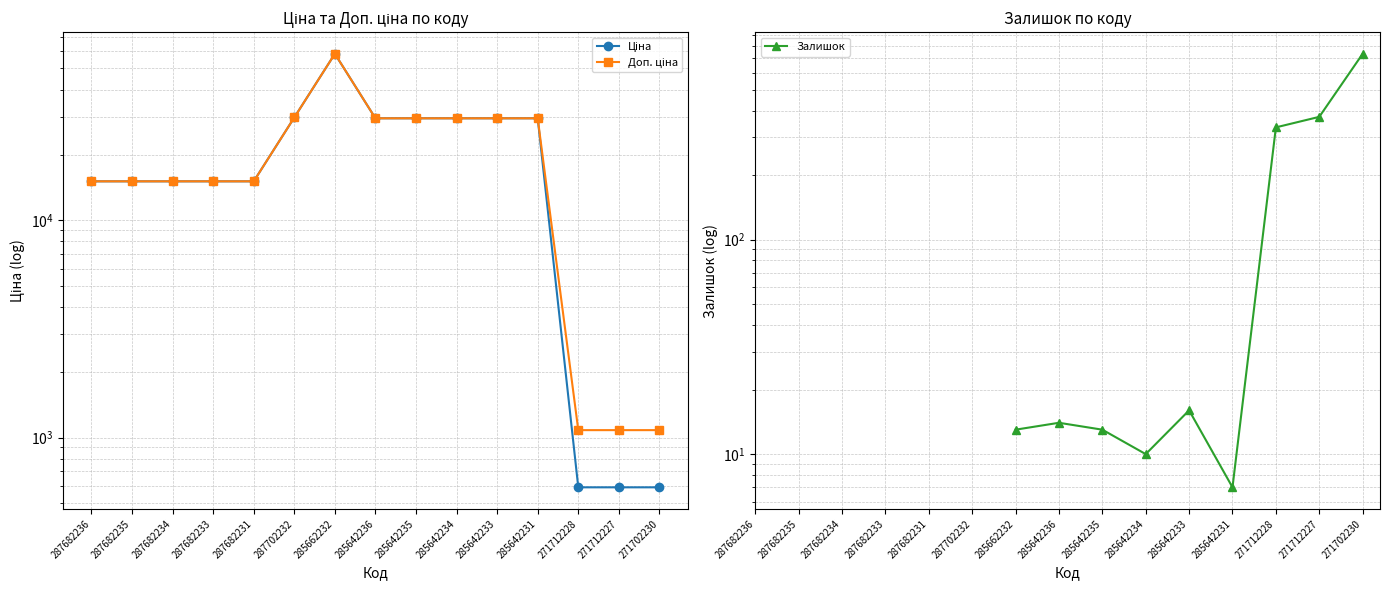

True or false: Ціна and Доп. ціна intersect in this chart.

False